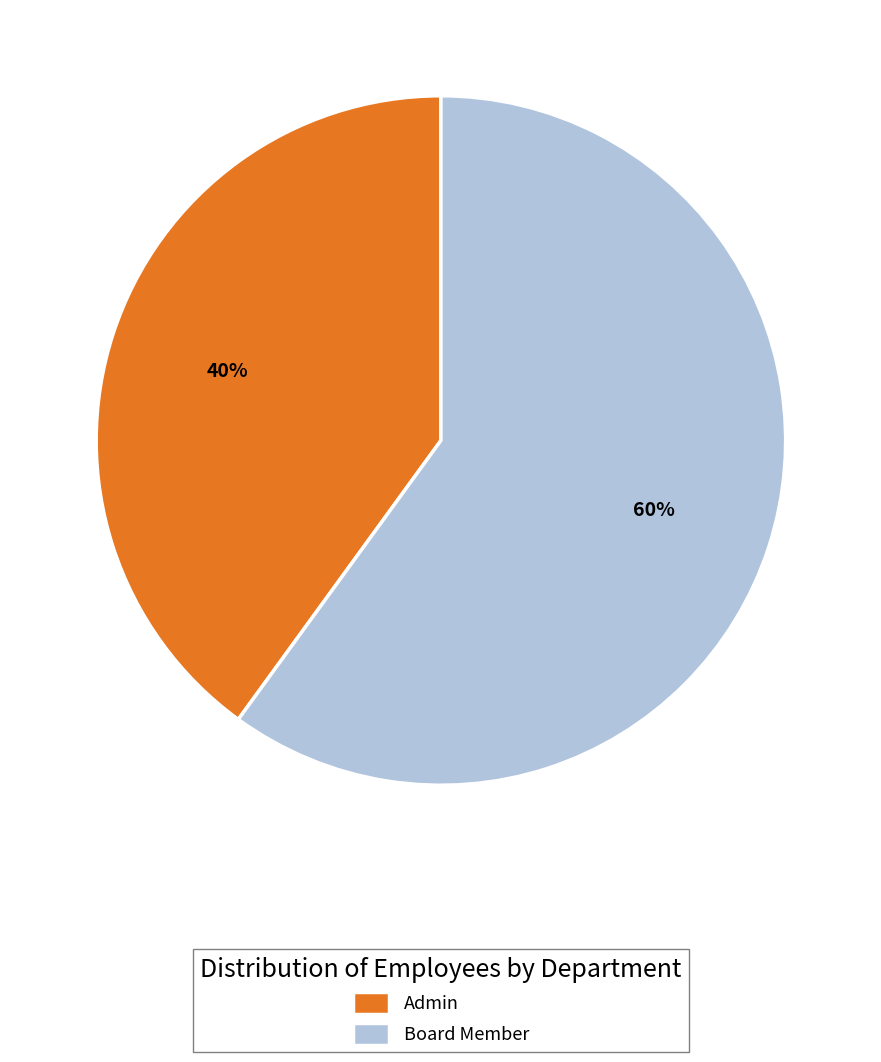

How many slices are in this pie chart?

2